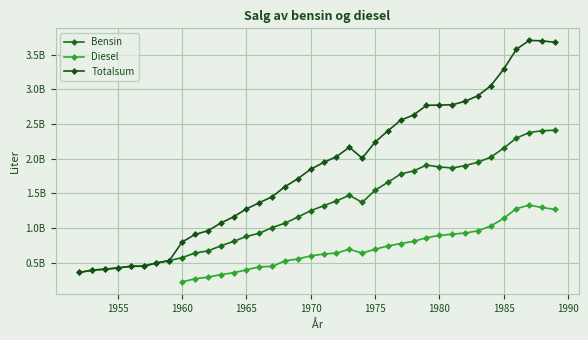

What are all the series names shown in the legend?

Bensin, Diesel, Totalsum